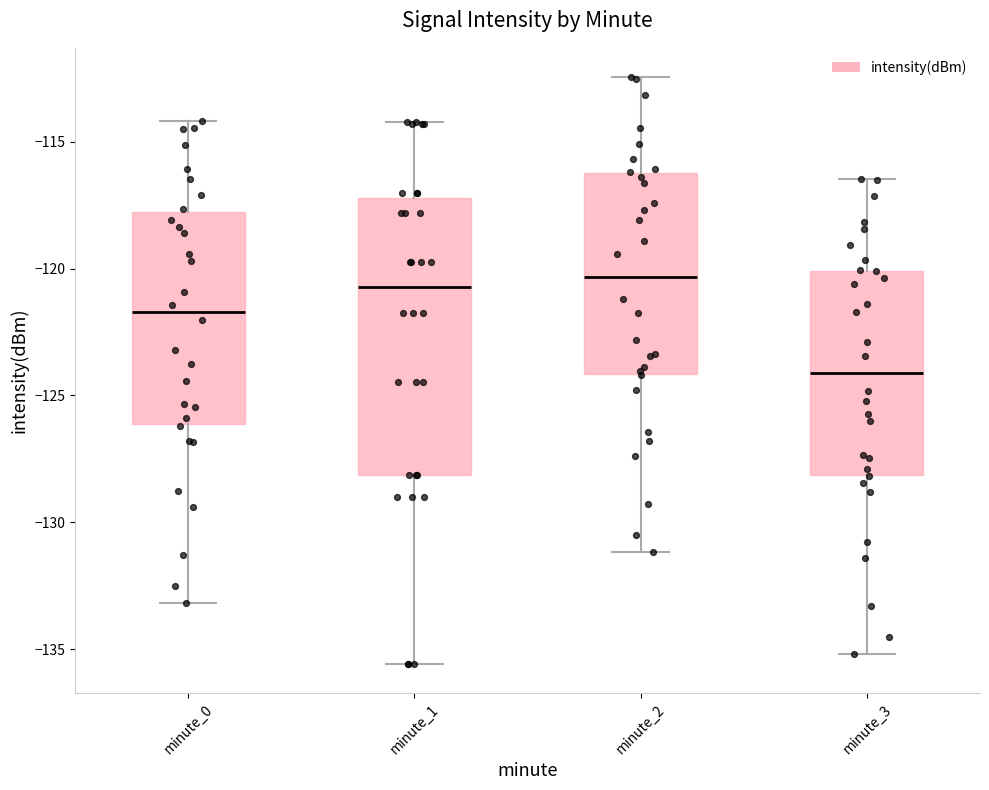

Reading left to right, read every box against the y-axis: the position of its median line, the range the box covers, and the ends of its whiskers. The values are not printed on the chart, so give them approximately, as read against the axis.

minute_0: median -121.5, box -126.0 to -118.0, whiskers -133.0 to -114.0
minute_1: median -120.5, box -128.0 to -117.0, whiskers -135.5 to -114.0
minute_2: median -120.5, box -124.0 to -116.0, whiskers -131.0 to -112.5
minute_3: median -124.0, box -128.0 to -120.0, whiskers -135.0 to -116.5